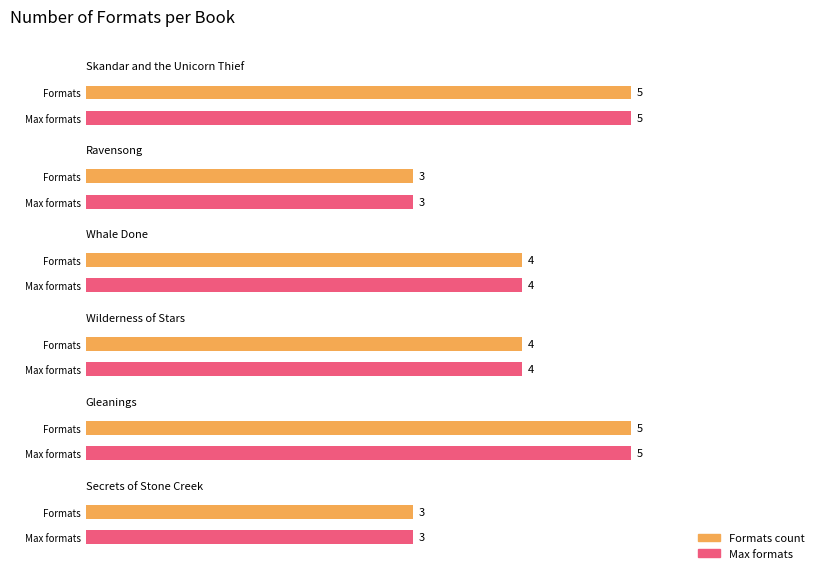

Count the number of categories in the chart.

6